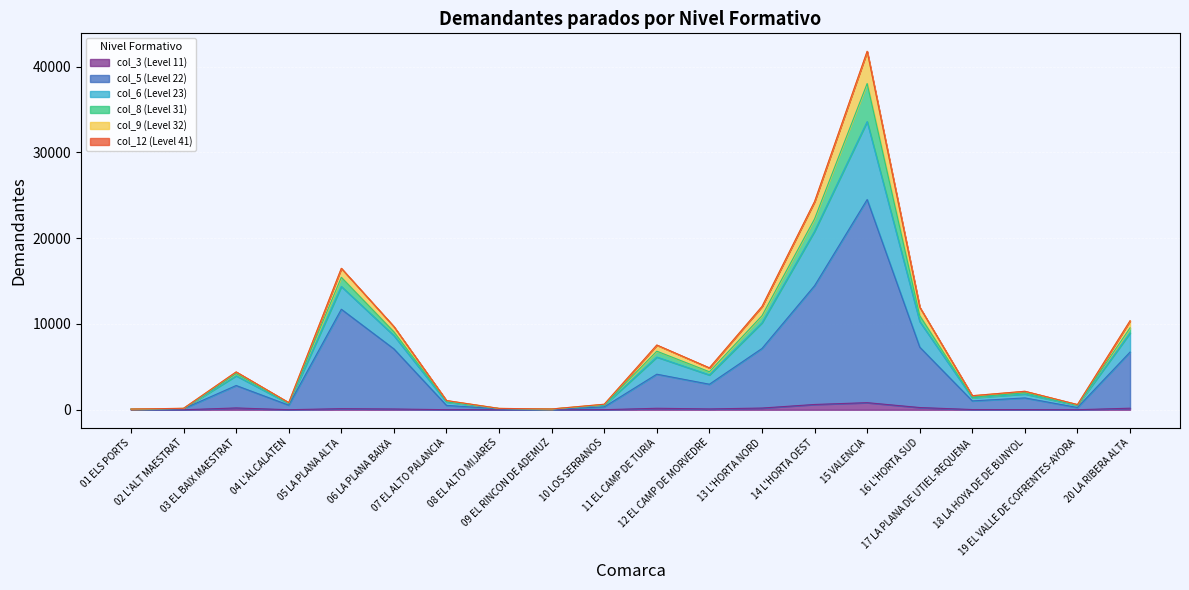

In col_5 (Level 22), how many points are higher than both neighbors (excluding endpoints)?

5